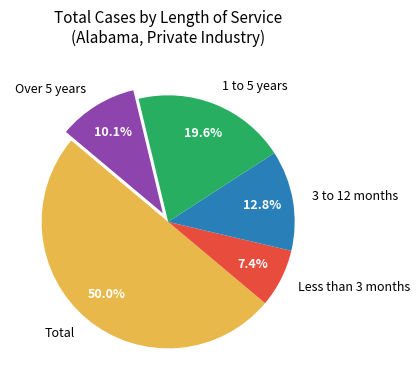

What is the ratio of the value at Over 5 years to the value at Total?

0.2